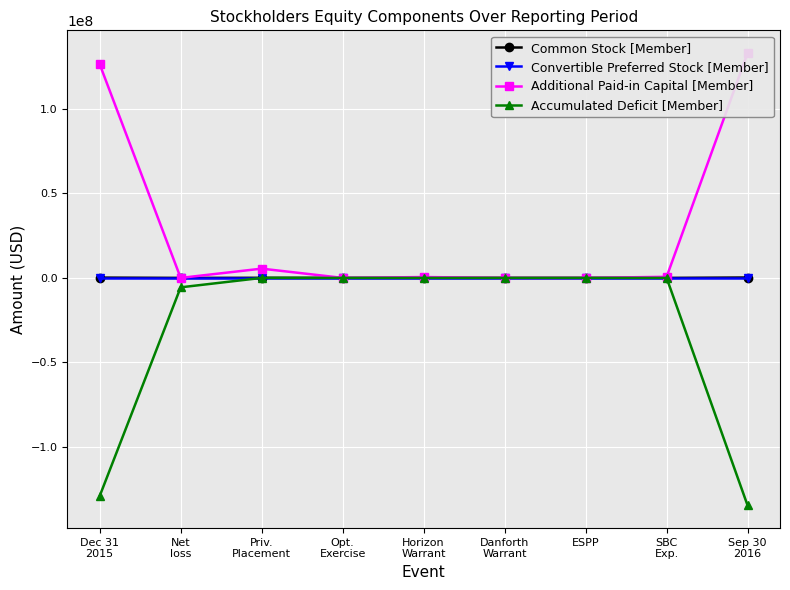

True or false: Common Stock [Member] has a value of 95902 at Danforth
Warrant.

False